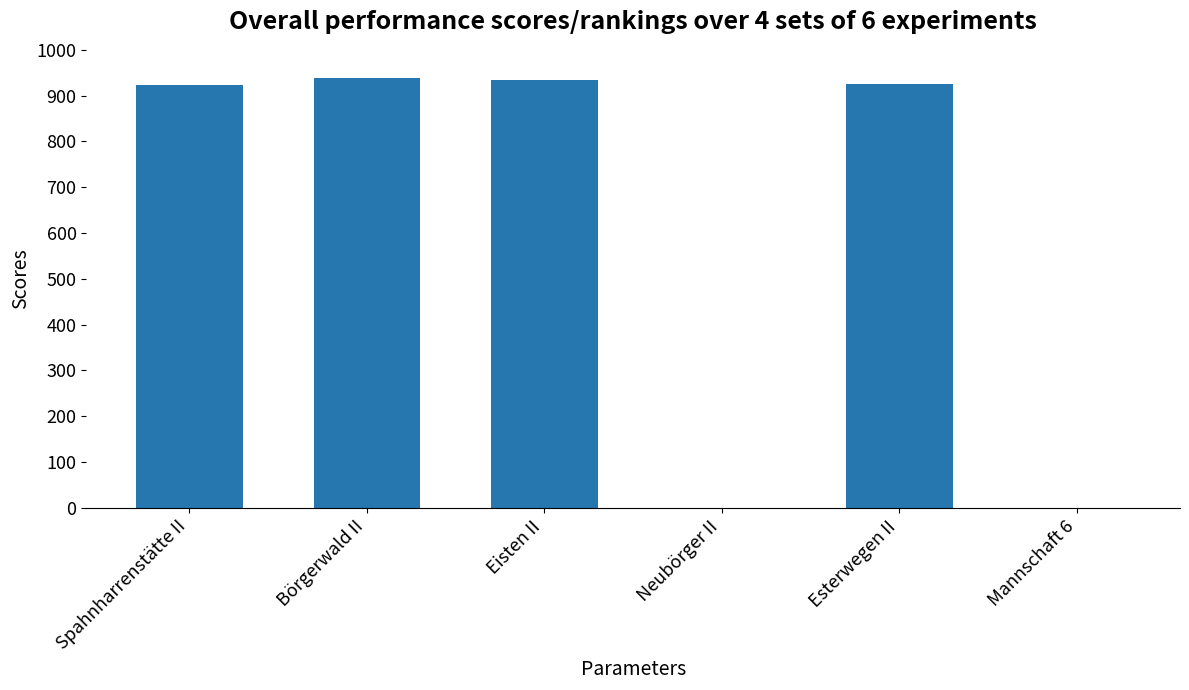

Are the bars horizontal?

No